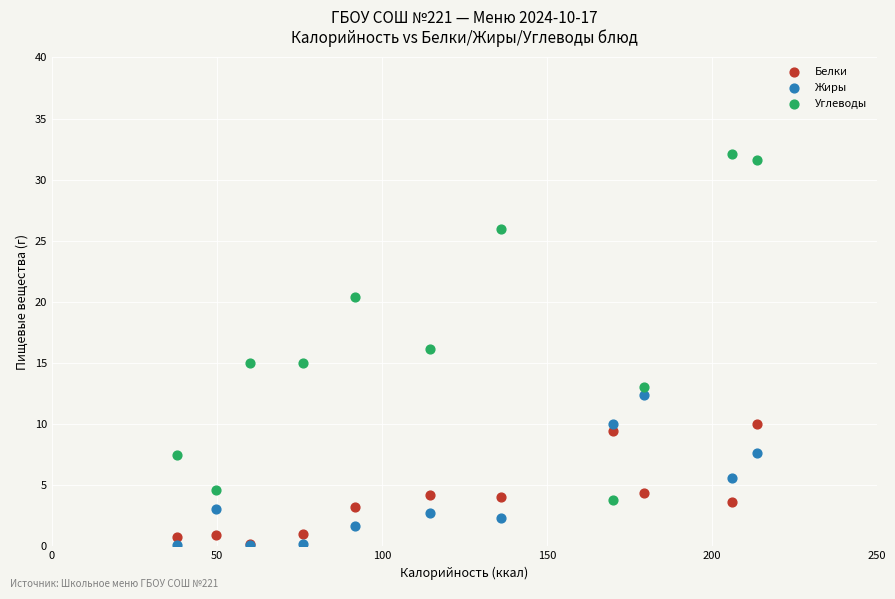

In the Углеводы series, what Y value is closest to 17?

16.1